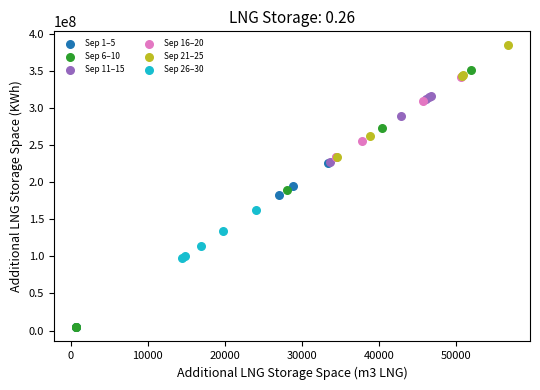

Which series has the largest Y range (max minus min)?

Sep 6–10